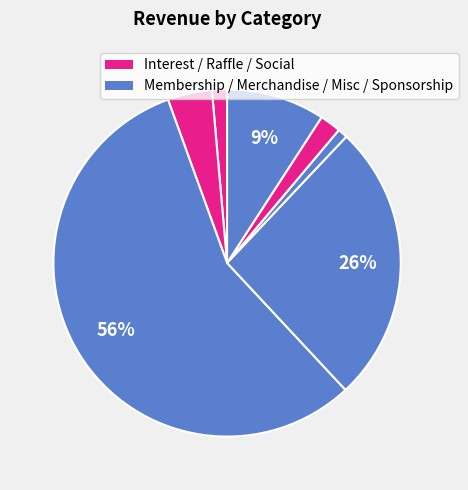

How many segments does this pie chart have?

7